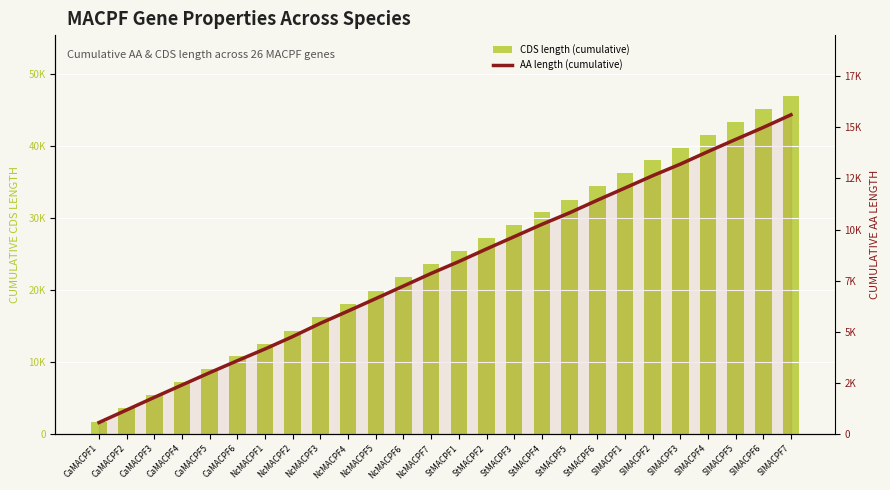

True or false: CDS length (cumulative) has a value of 8746 at SlMACPF5.

False